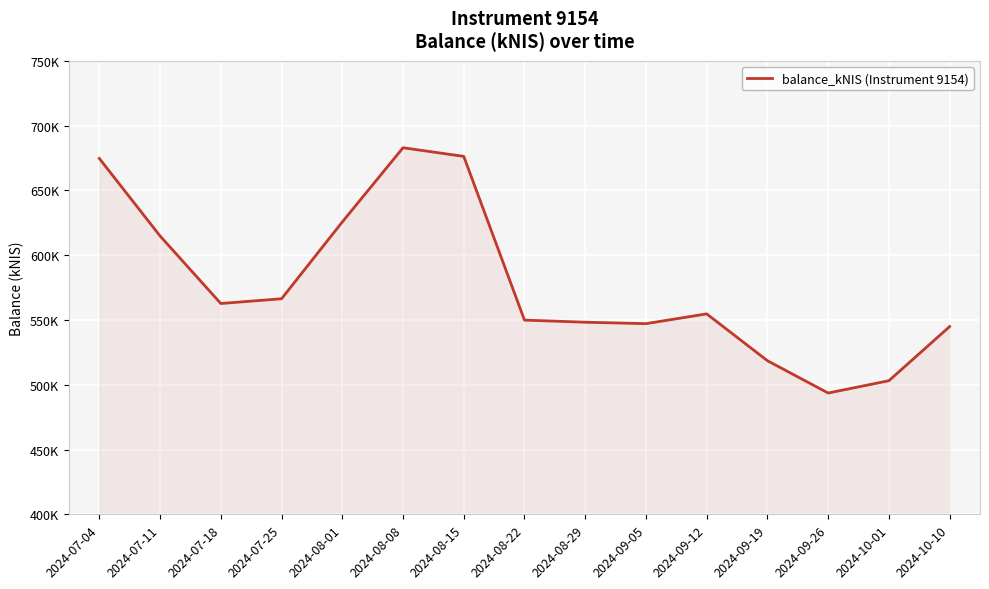

Does the chart have visible grid lines?

Yes